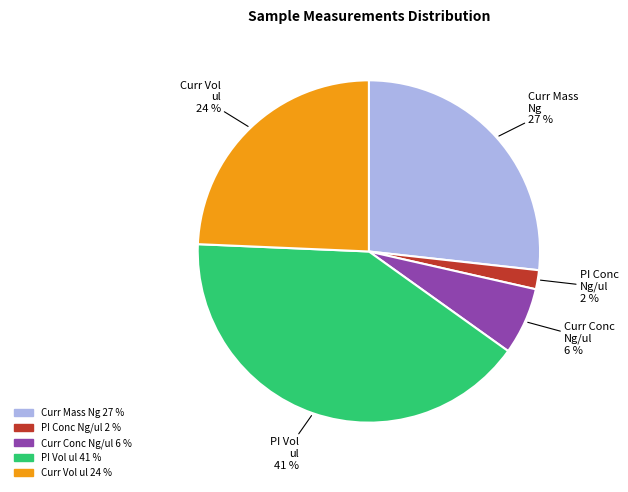

To the nearest percent, what is the difference between the largest and smallest slice percentages?

39%